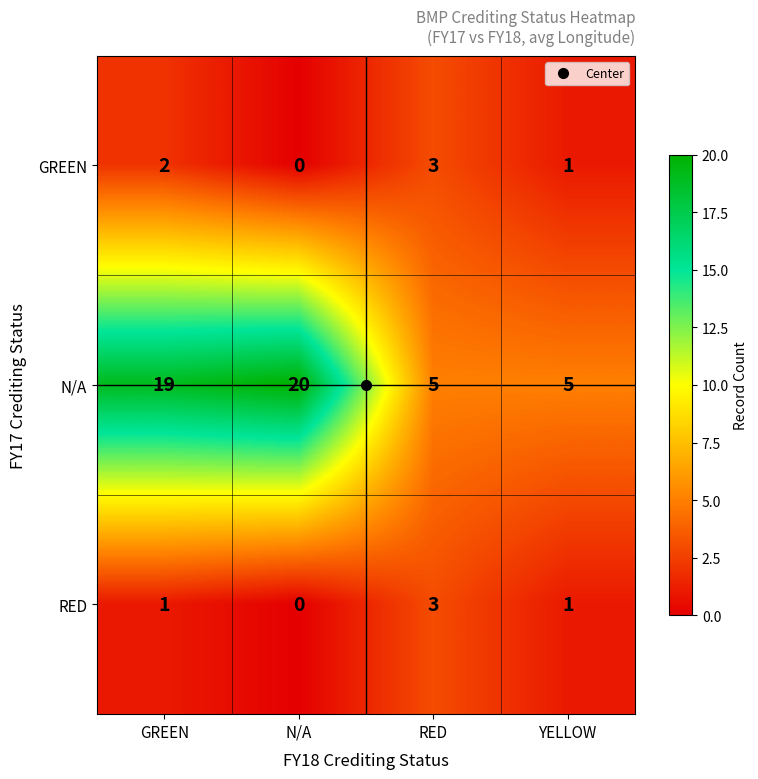

How many categories are shown in the chart?

4